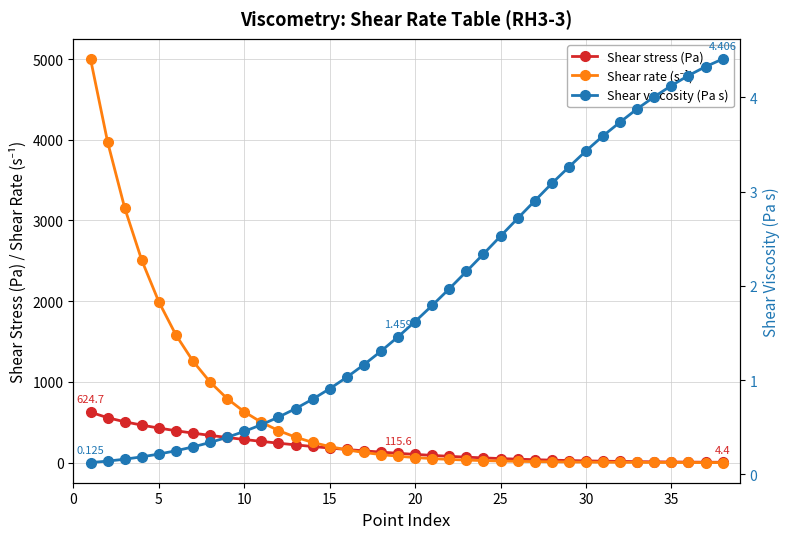

How many values in the Shear stress (Pa) series are below 115?

19